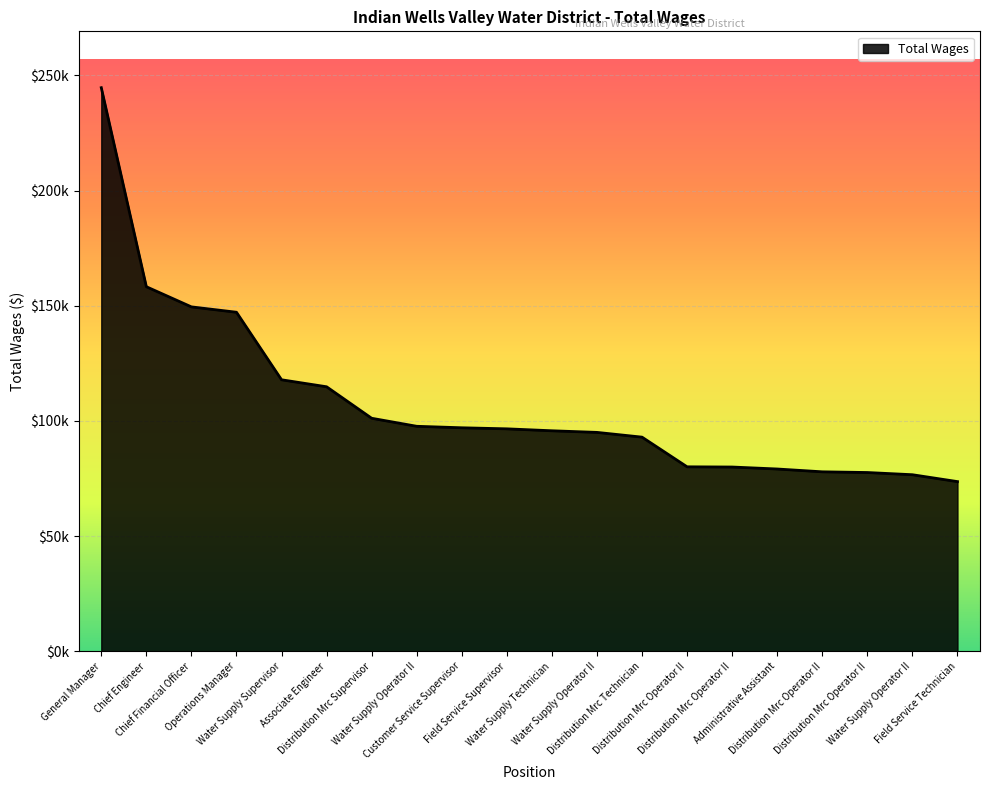

Is this an area chart (filled region under the line)?

Yes